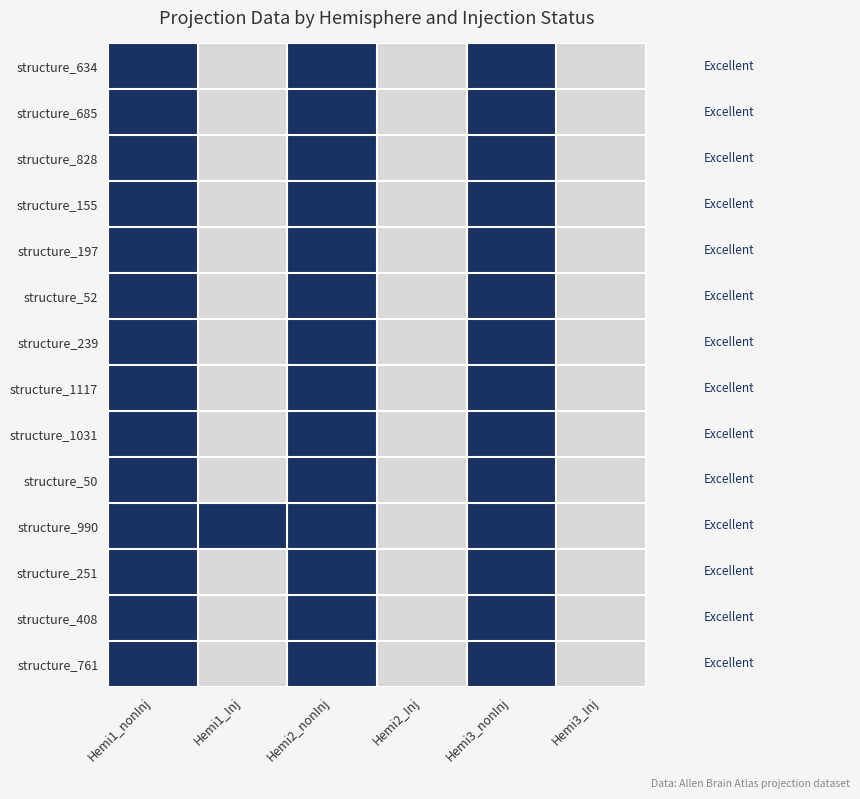

Which series changed the most between Hemi1_Inj and Hemi3_Inj?

structure_990